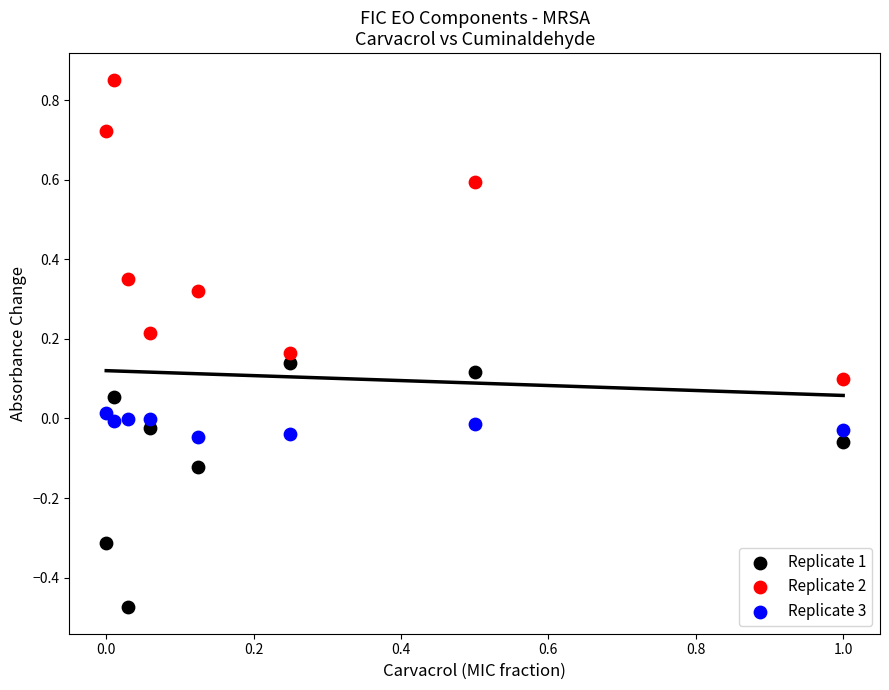

Which series has the widest spread of Y values?

Replicate 2